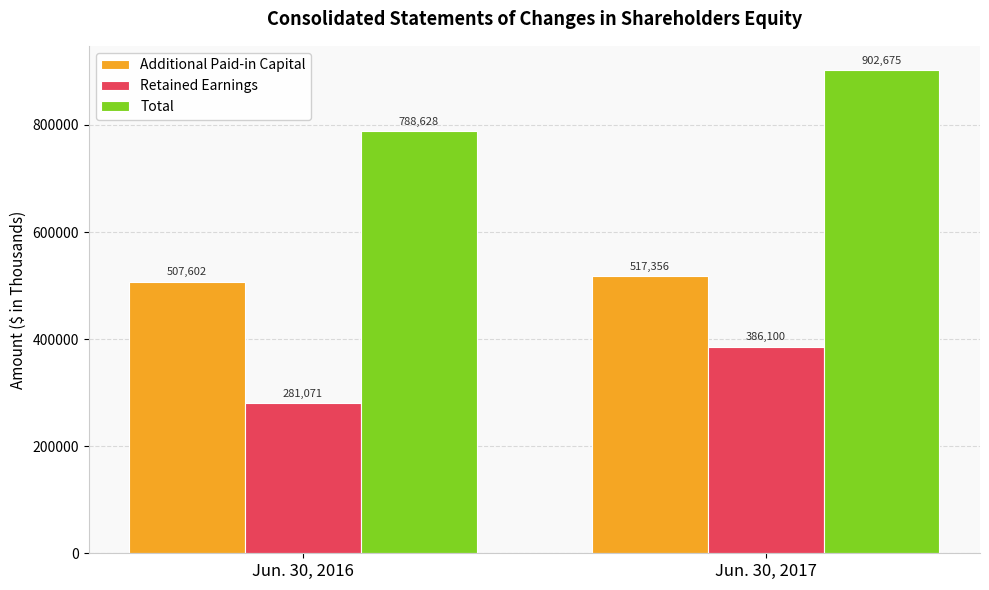

The value of Additional Paid-in Capital at Jun. 30, 2017 is 517356. True or false?

True